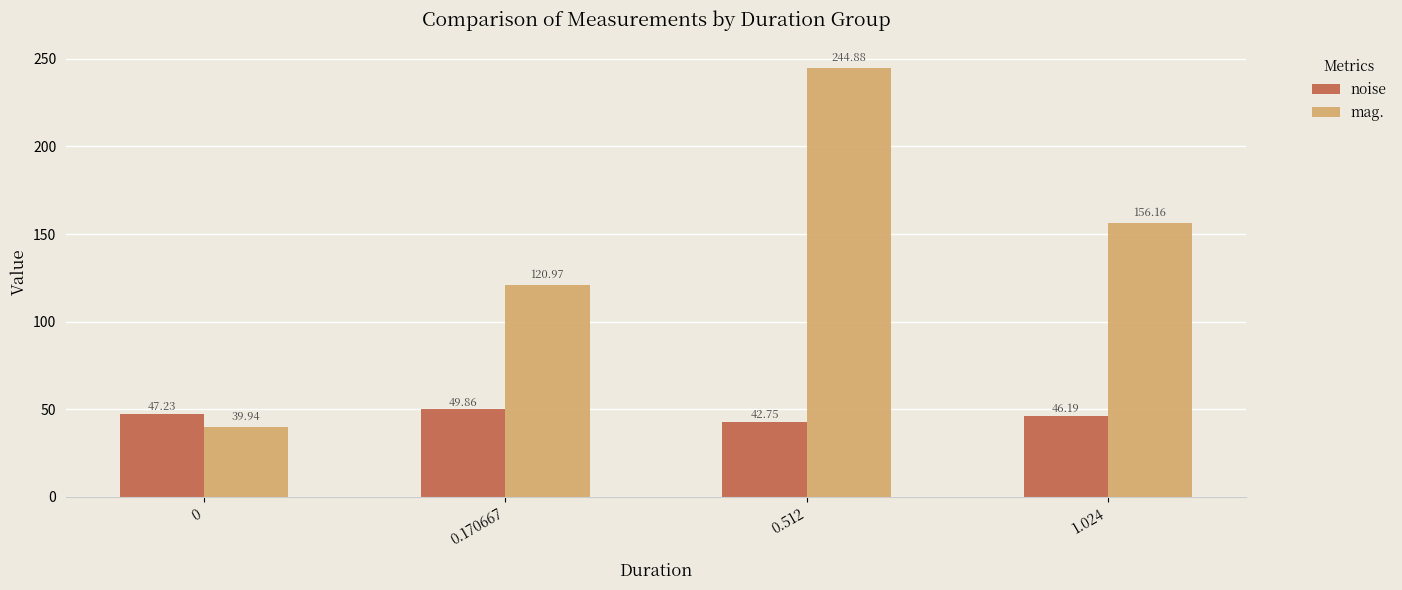

How many data points in noise are less than 47?

2